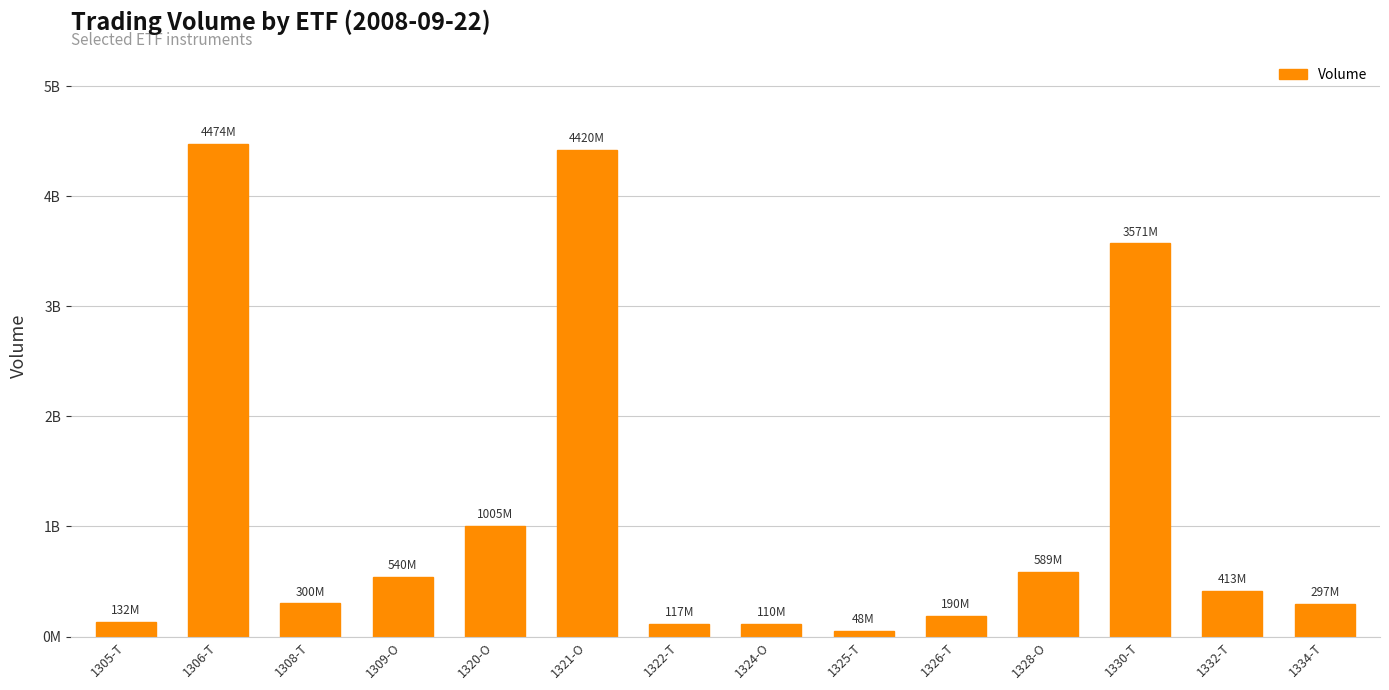

Where does the data first go above 413325300?

1306-T